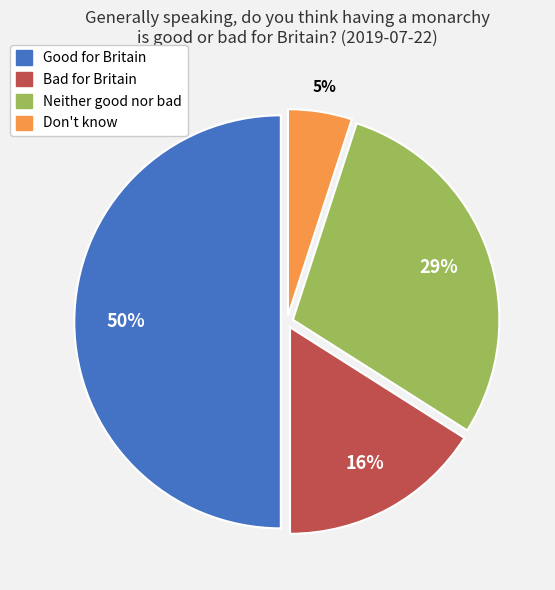

Count the number of slices in the pie.

4